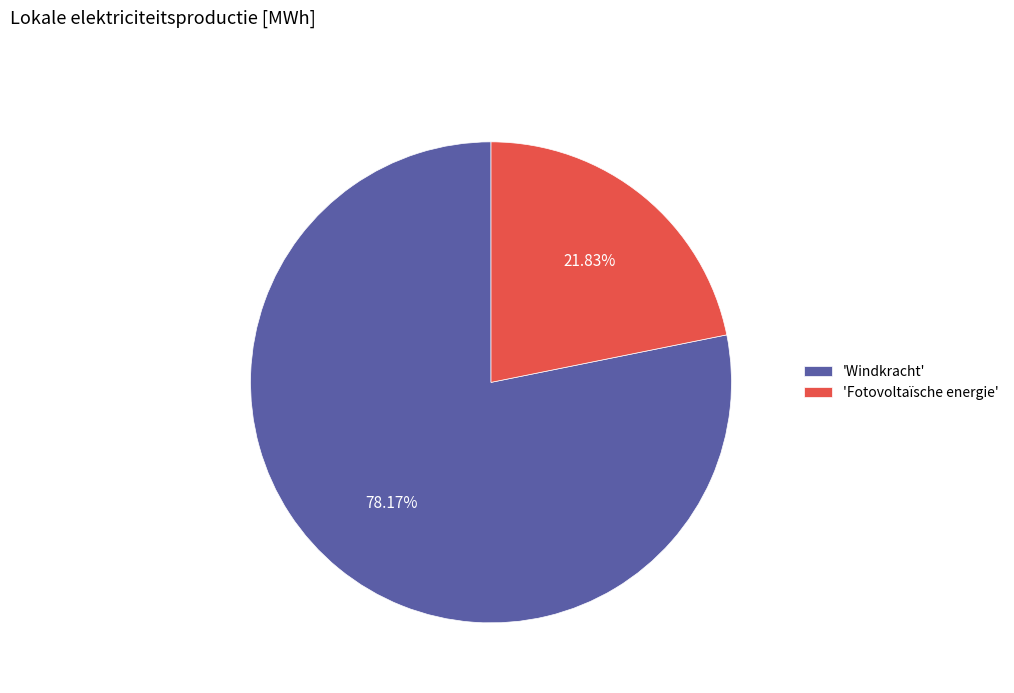

How many slices are in this pie chart?

2